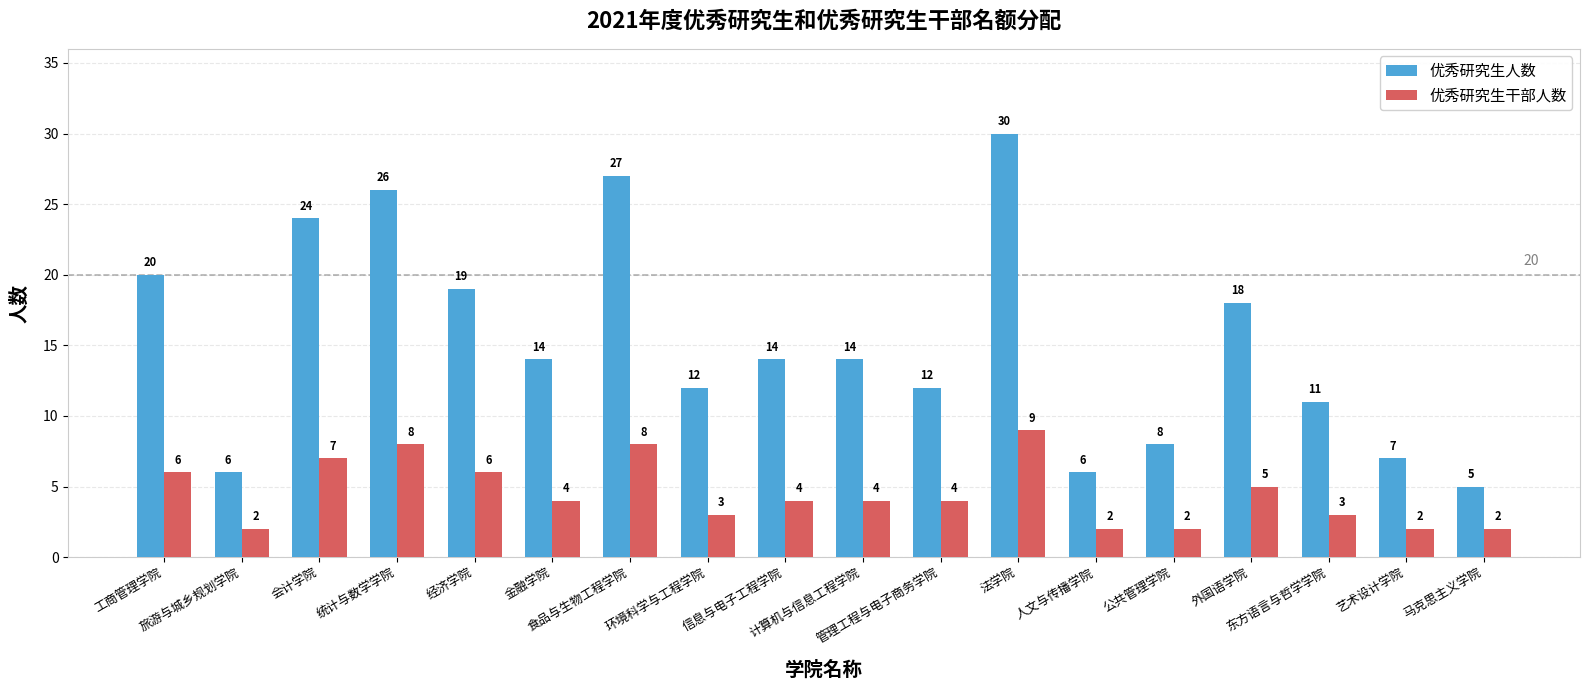

What is the difference between the 优秀研究生人数 values at 经济学院 and 旅游与城乡规划学院?

13